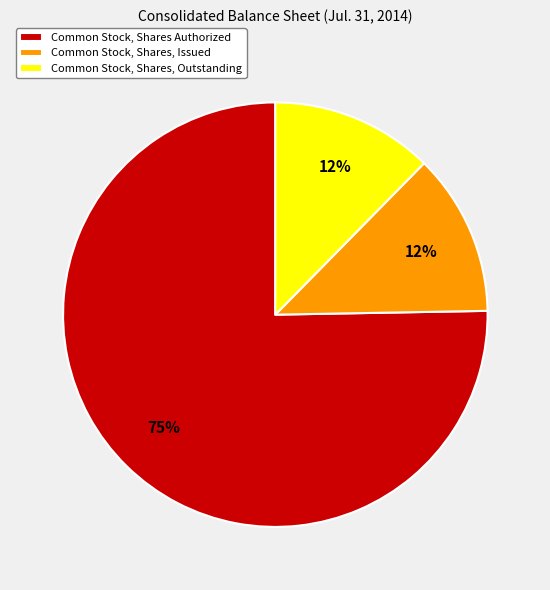

Which slice represents more than half of the pie?

Common Stock, Shares Authorized